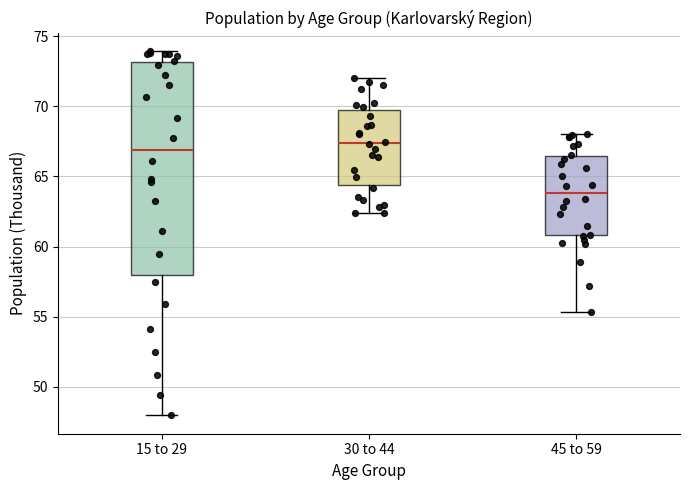

Which box is the tallest, from its lower edge to its upper edge?

15 to 29